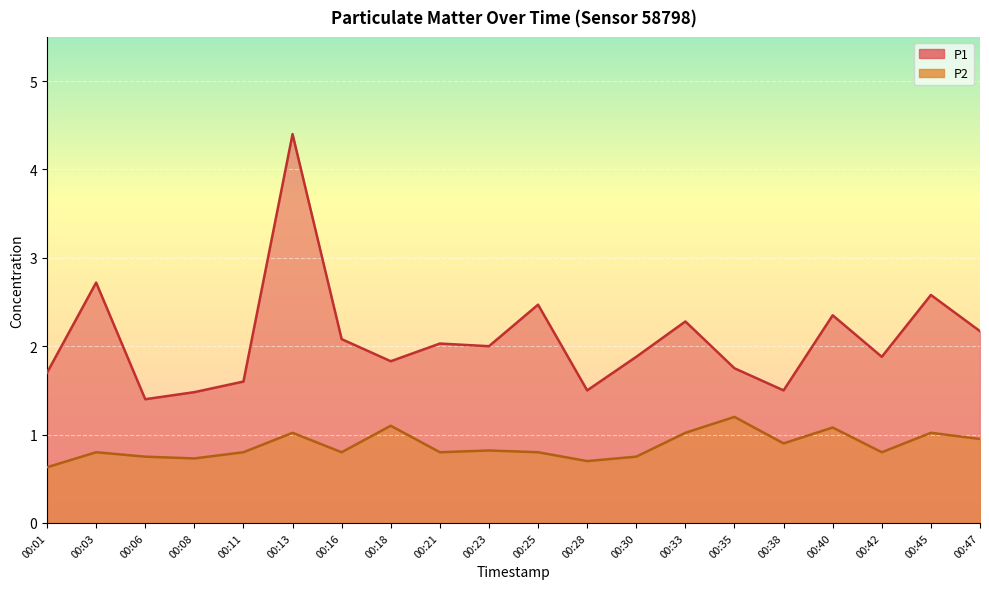

The value of P2 at 00:08 is 0.7. True or false?

True